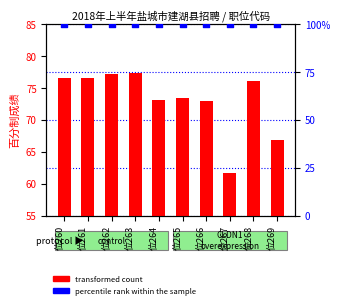

At which category is the sum across all series the highest?

位263